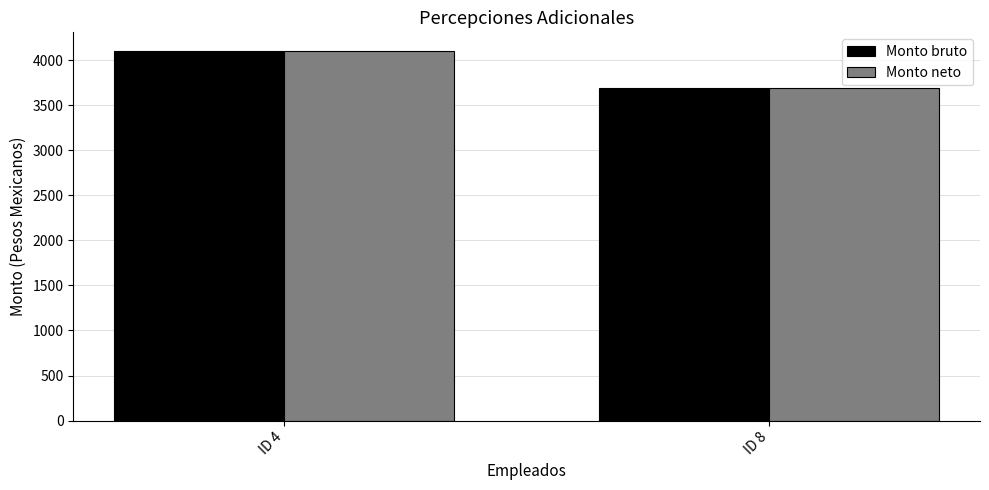

At how many categories does at least one series exceed 3726?

1